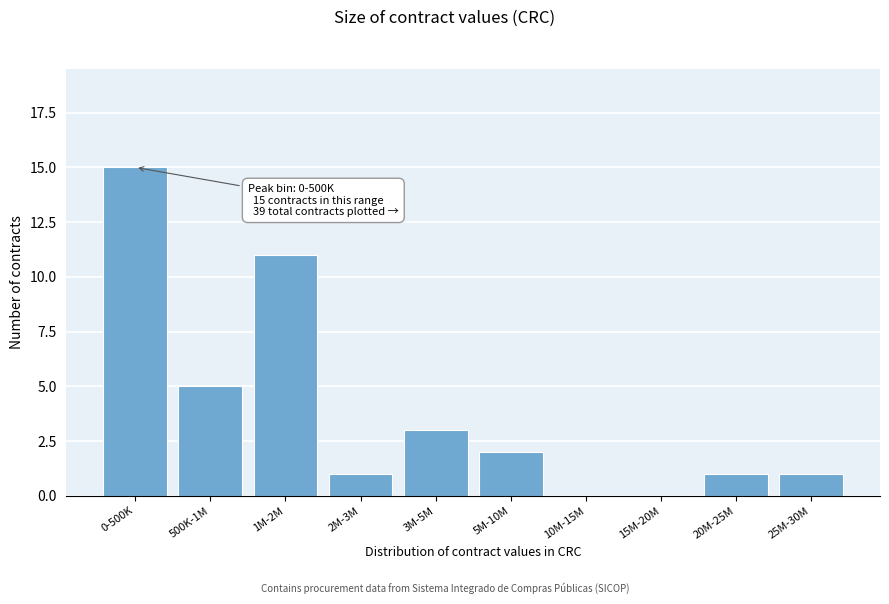

Reading right to left, extract all data points from this chart.

25M-30M=1	20M-25M=1	15M-20M=0	10M-15M=0	5M-10M=2	3M-5M=3	2M-3M=1	1M-2M=11	500K-1M=5	0-500K=15